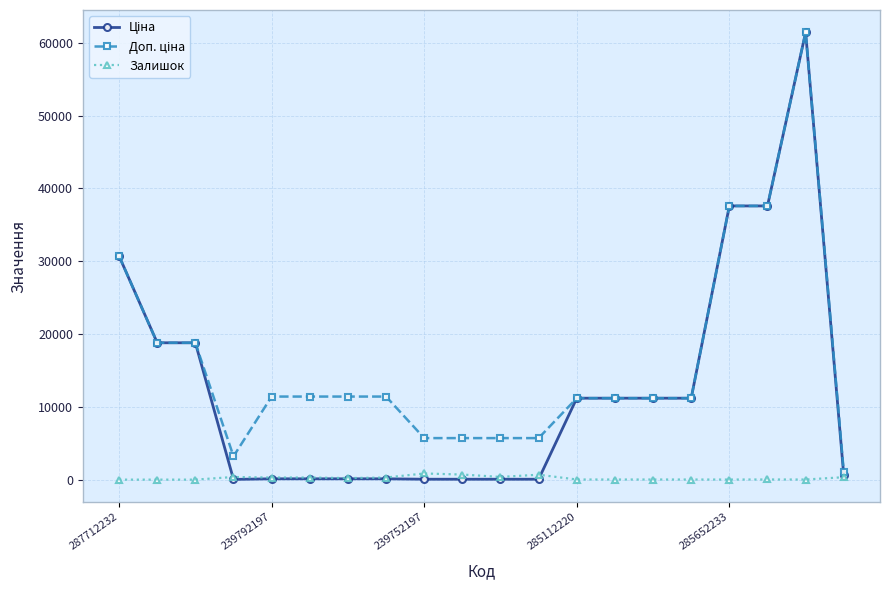

What is the maximum value shown in the chart?

61434.3